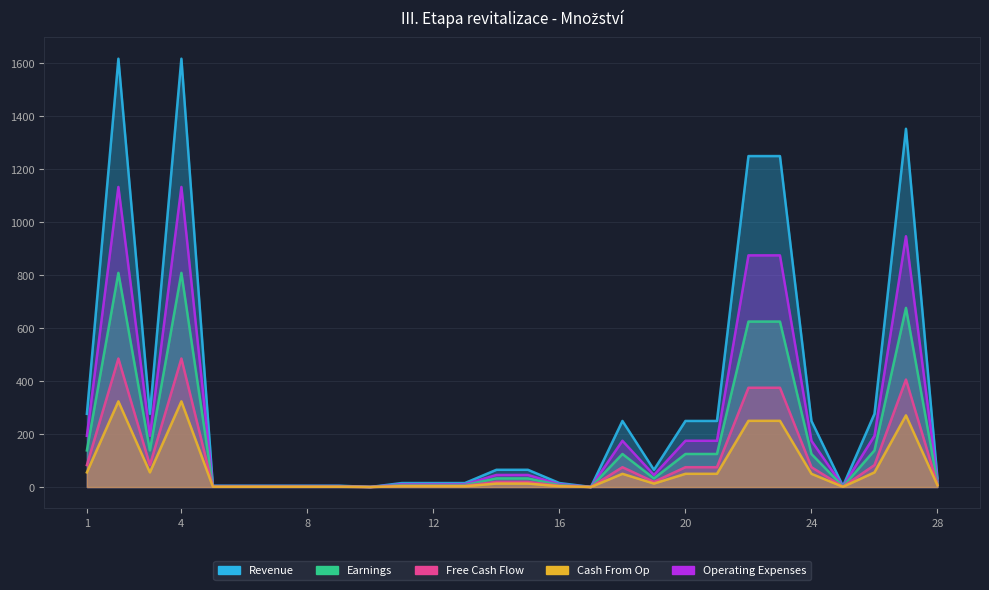

Where does the Cash From Op series first go above 19?

1